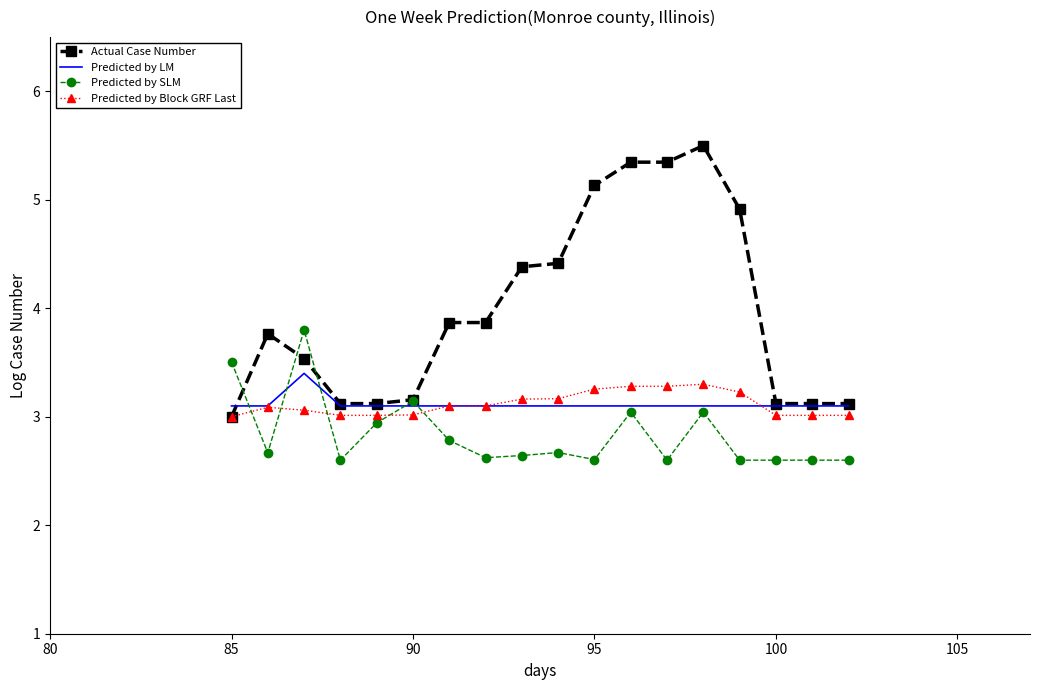

How many categories are shown in the chart?

18